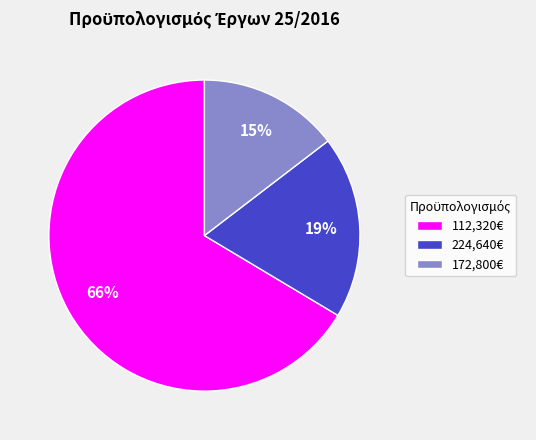

How many slices are in this pie chart?

3